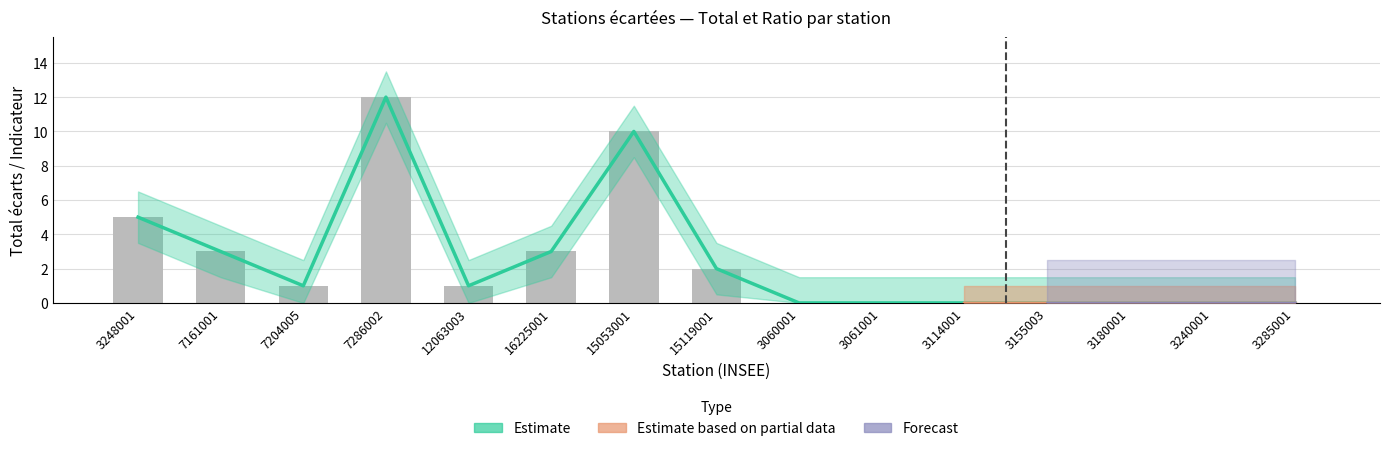

Which category has the lowest value in the Ratio series?

3060001